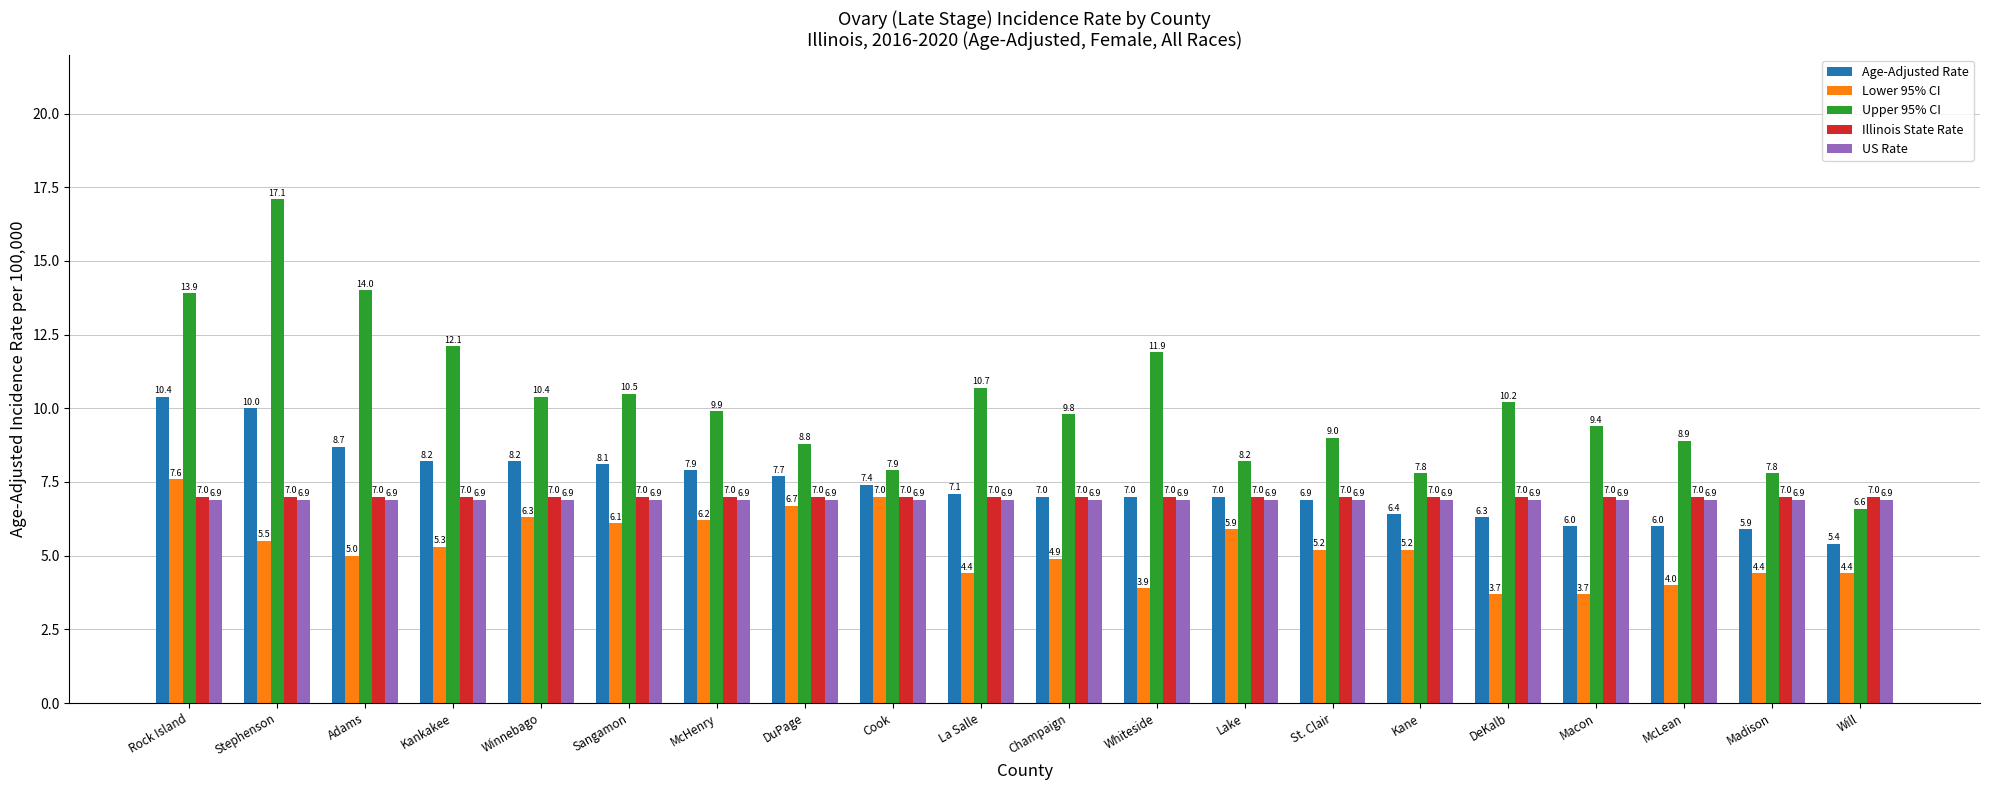

Which series changed the most between La Salle and Lake?

Upper 95% CI